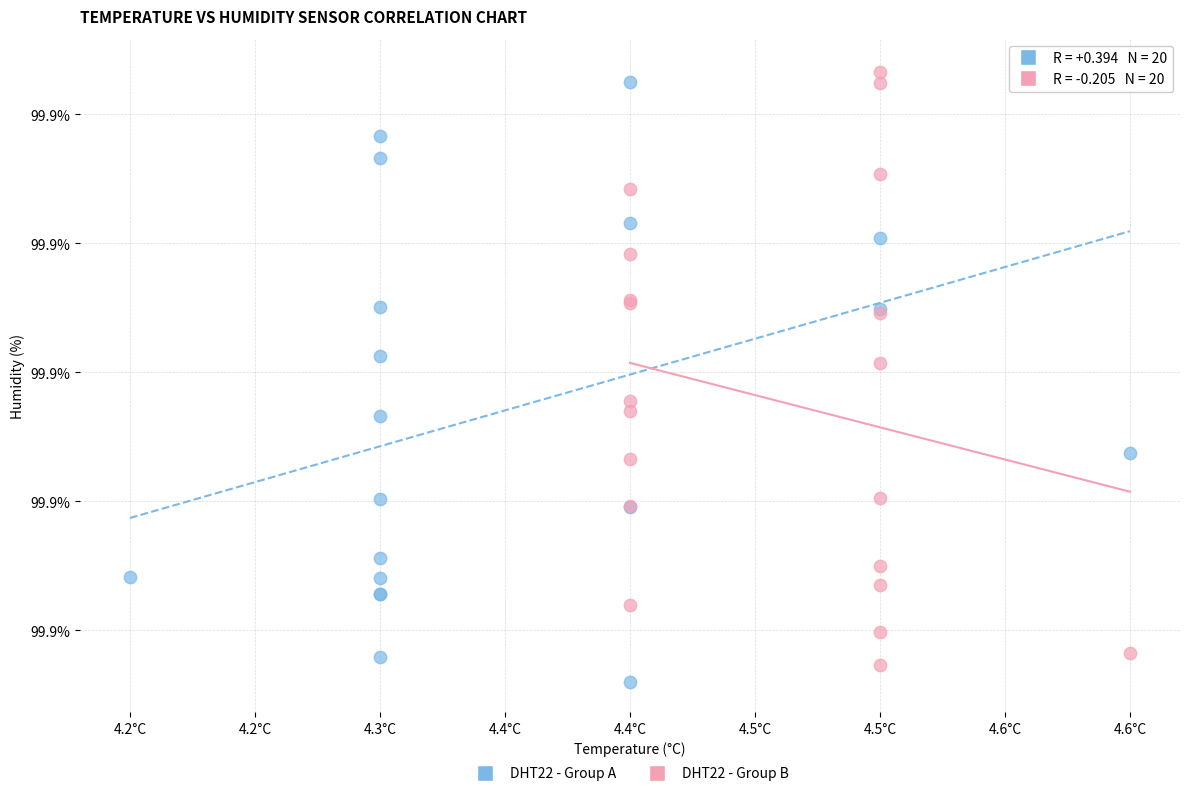

Which series has the largest Y range (max minus min)?

DHT22 - Group A